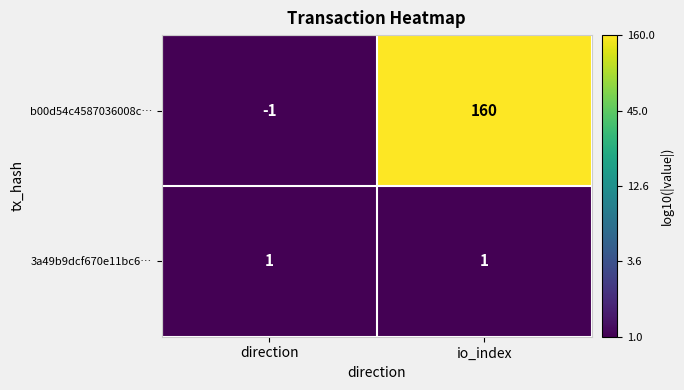

At which category is the sum across all series the highest?

io_index